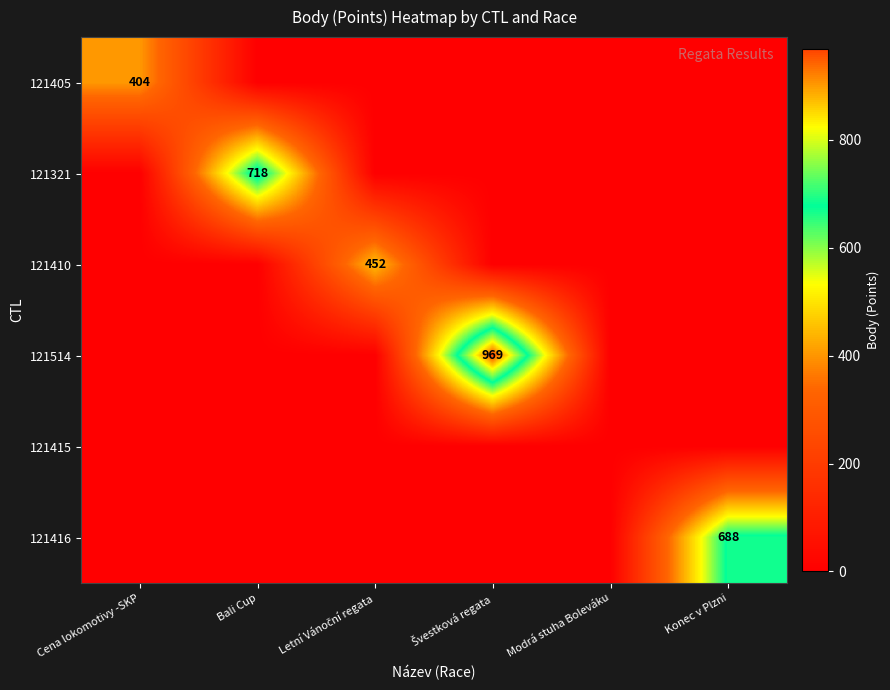

At how many categories does at least one series exceed 171?

5